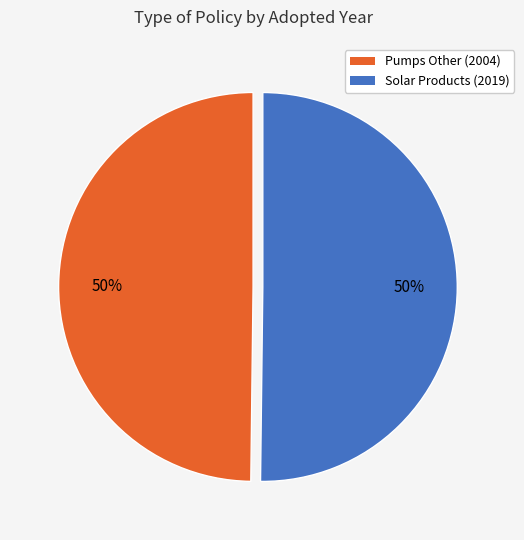

To the nearest percent, what is the average slice percentage?

50%